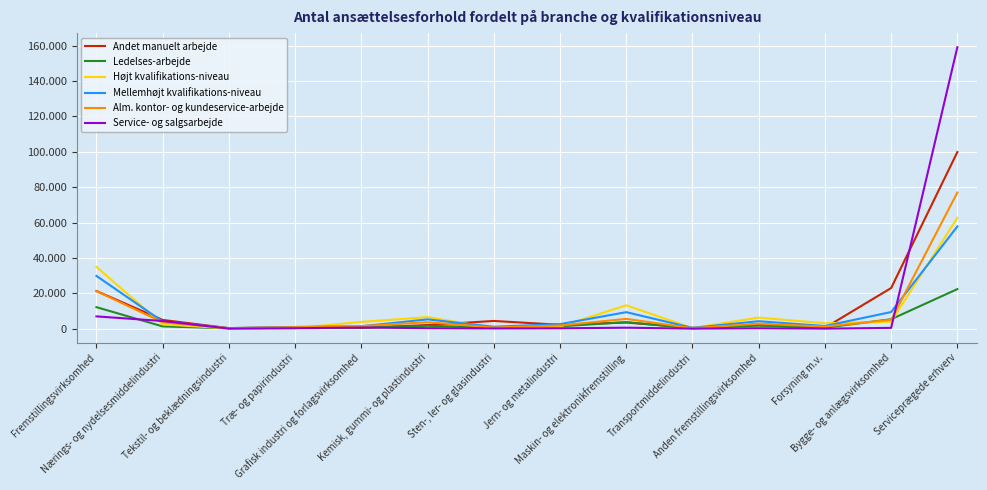

The Alm. kontor- og kundeservice-arbejde series shows 3643 at Nærings- og nydelsesmiddelindustri. True or false?

True